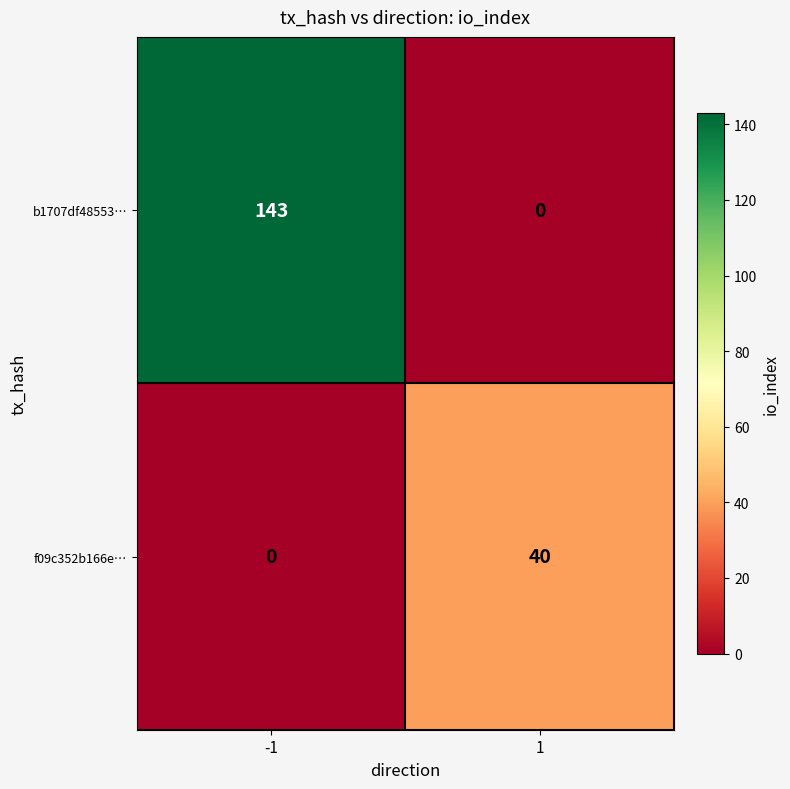

What is the greatest value displayed?

143